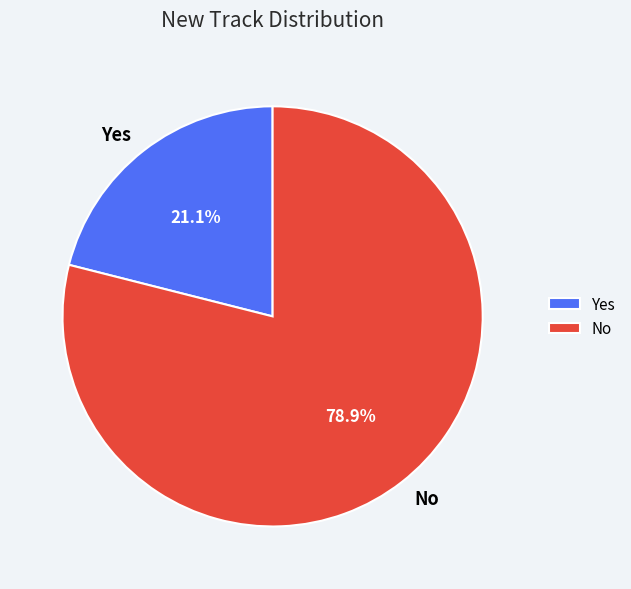

What is the smallest slice in the pie chart?

Yes